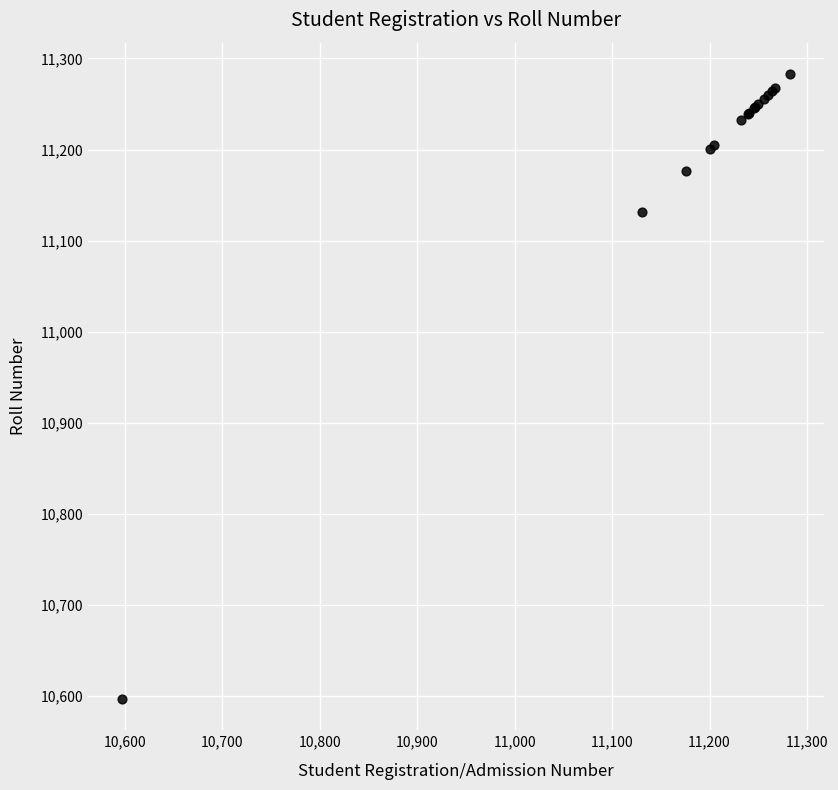

What Y value in the scatter plot is closest to 10940?

11131